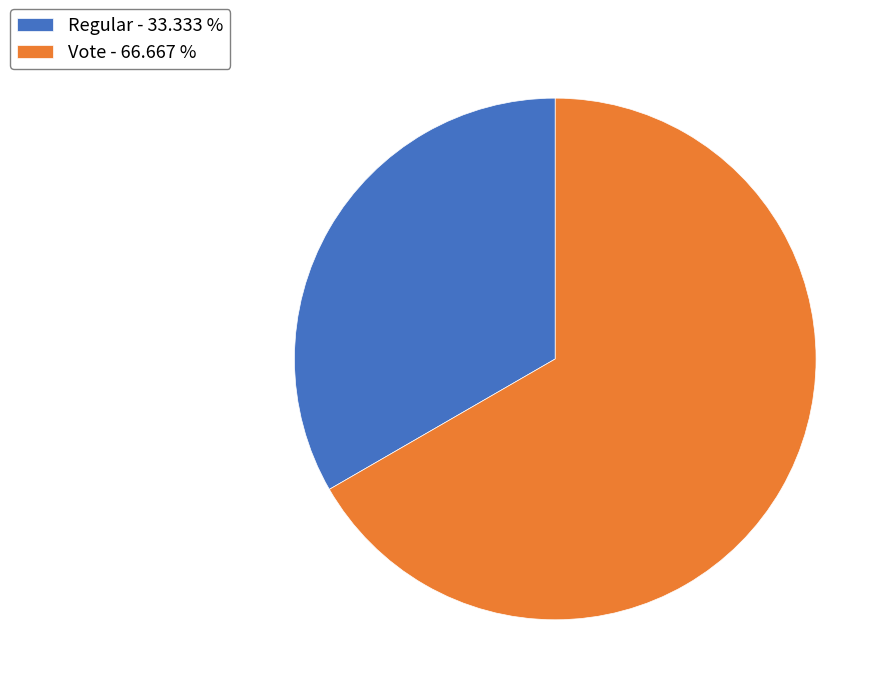

Does Regular - 33.333 % account for over 50% of the chart?

No